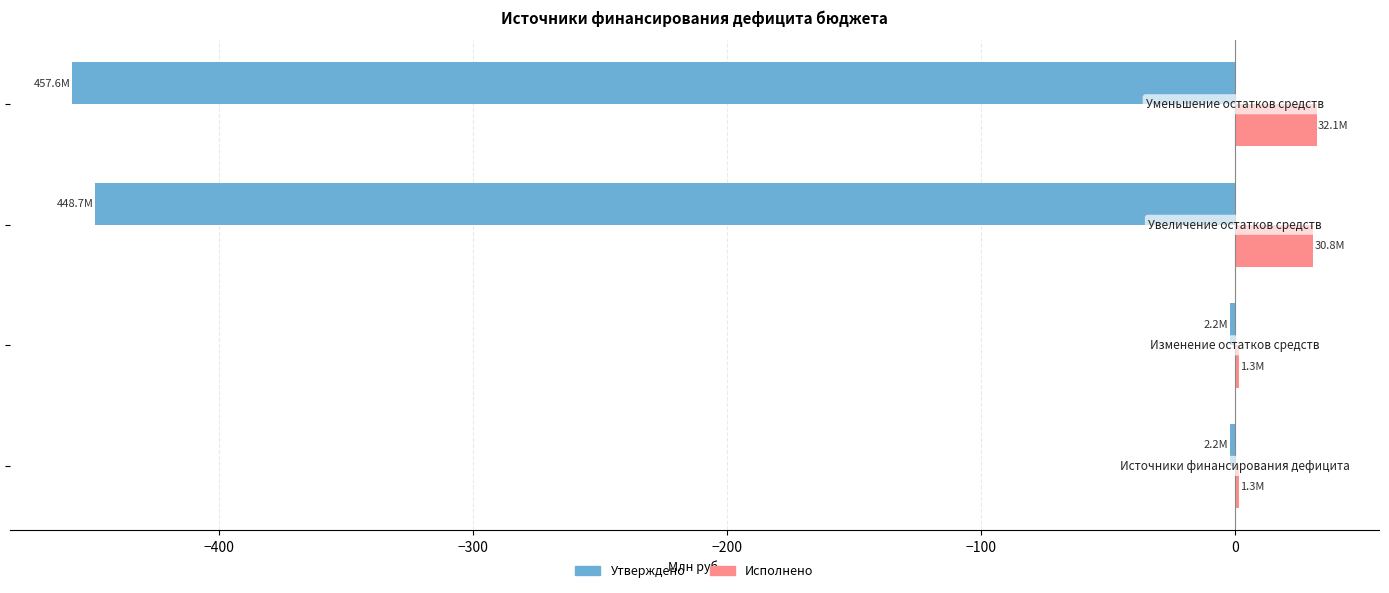

What is the sum of all Утверждено values?

-910.6